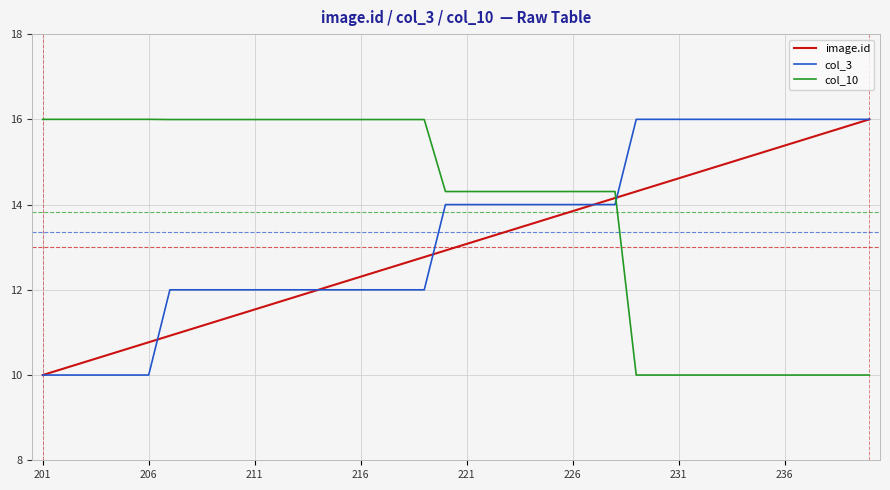

Reading right to left, extract all data points from this chart.

image.id: 16.0	15.8	15.7	15.5	15.4	15.2	15.1	14.9	14.8	14.6	14.5	14.3	14.2	14.0	13.8	13.7	13.5	13.4	13.2	13.1	12.9	12.8	12.6	12.5	12.3	12.2	12.0	11.8	11.7	11.5	11.4	11.2	11.1	10.9	10.8	10.6	10.5	10.3	10.2	10.0
col_3: 16.0	16.0	16.0	16.0	16.0	16.0	16.0	16.0	16.0	16.0	16.0	16.0	14.0	14.0	14.0	14.0	14.0	14.0	14.0	14.0	14.0	12.0	12.0	12.0	12.0	12.0	12.0	12.0	12.0	12.0	12.0	12.0	12.0	12.0	10.0	10.0	10.0	10.0	10.0	10.0
col_10: 10.0	10.0	10.0	10.0	10.0	10.0	10.0	10.0	10.0	10.0	10.0	10.0	14.3	14.3	14.3	14.3	14.3	14.3	14.3	14.3	14.3	16.0	16.0	16.0	16.0	16.0	16.0	16.0	16.0	16.0	16.0	16.0	16.0	16.0	16.0	16.0	16.0	16.0	16.0	16.0